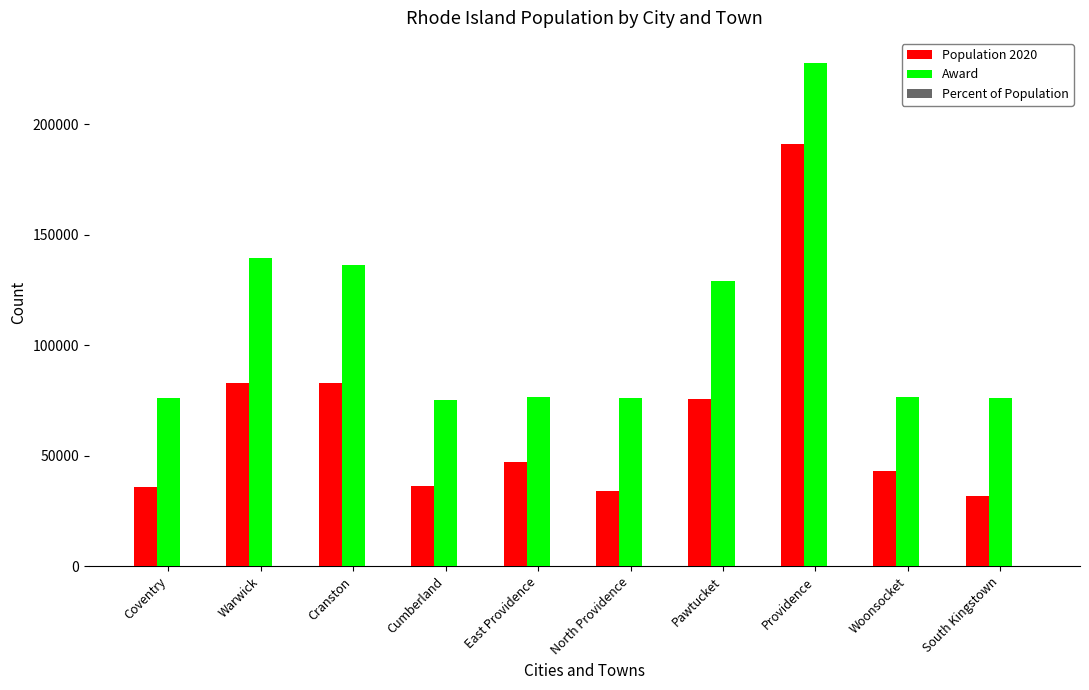

Does the chart contain stacked bars?

No